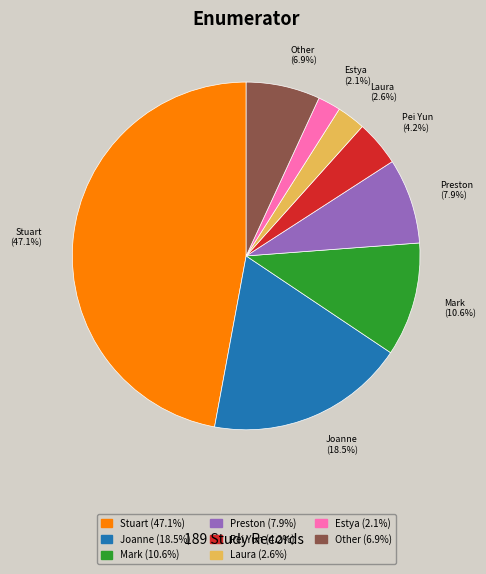

To the nearest percent, what percentage of the pie is Stuart?

47%